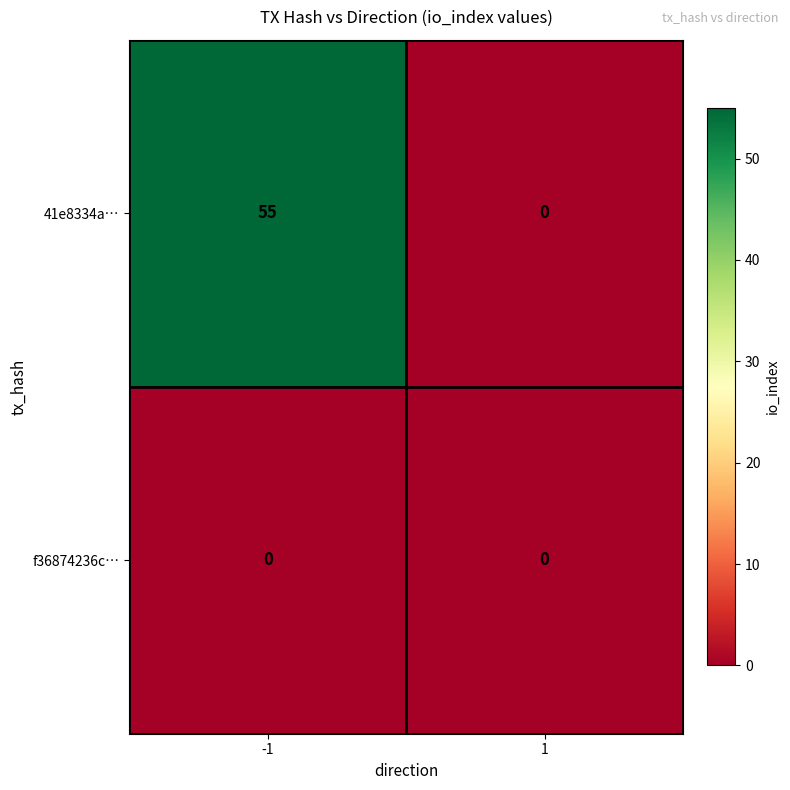

Is it true that f36874236c… equals 0 at -1?

True